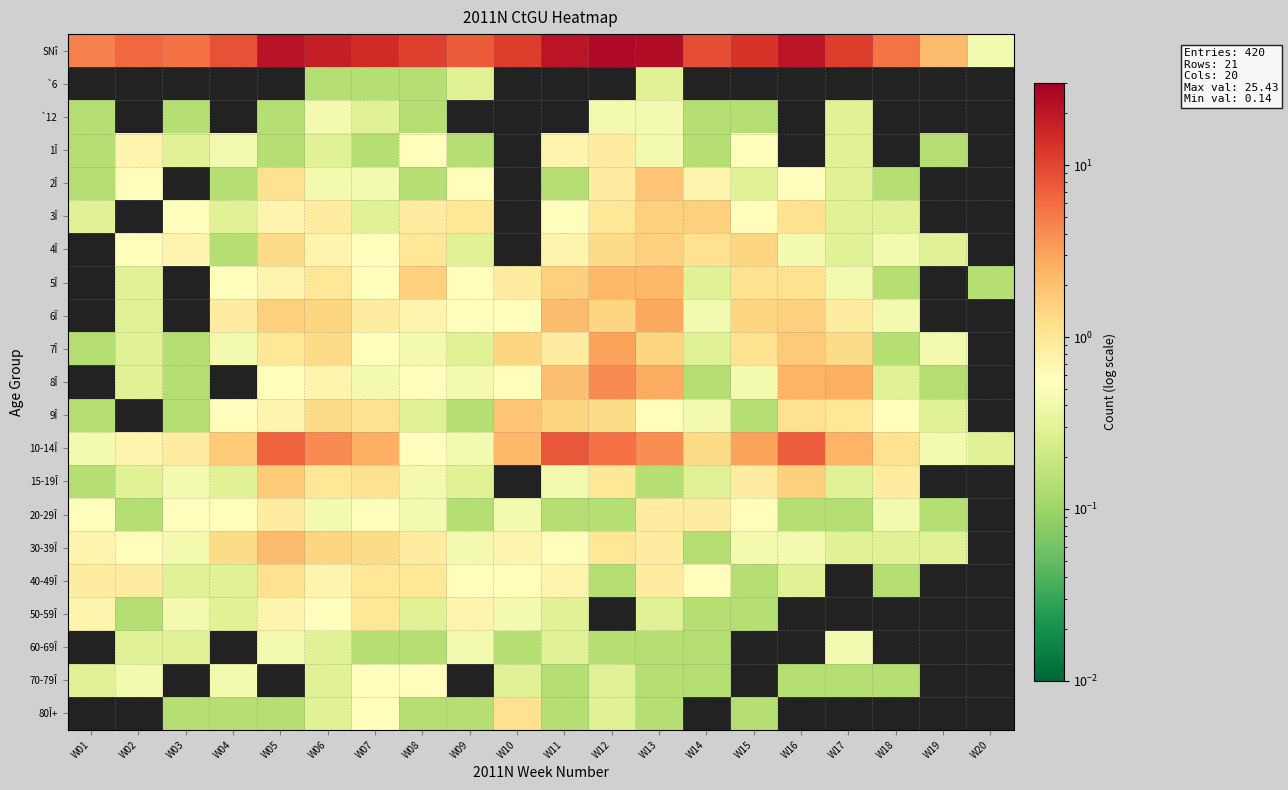

What is the difference between the highest and lowest values at W15?

12.6